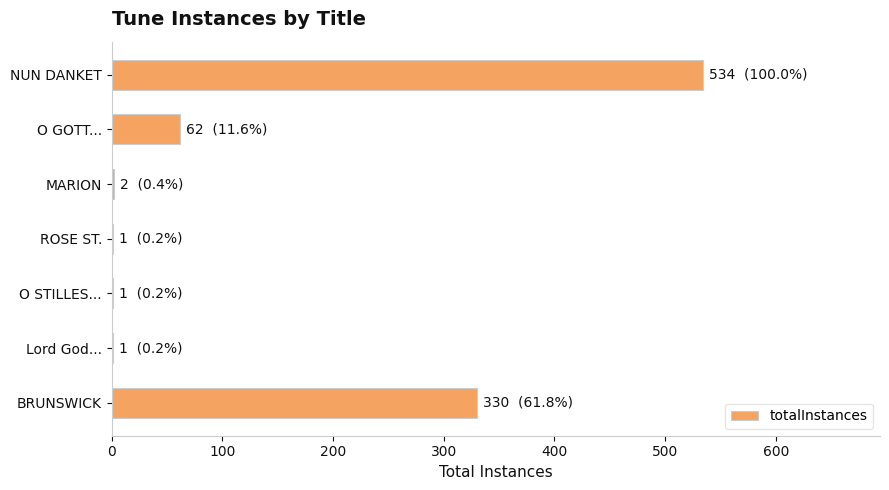

Count the number of categories in the chart.

7